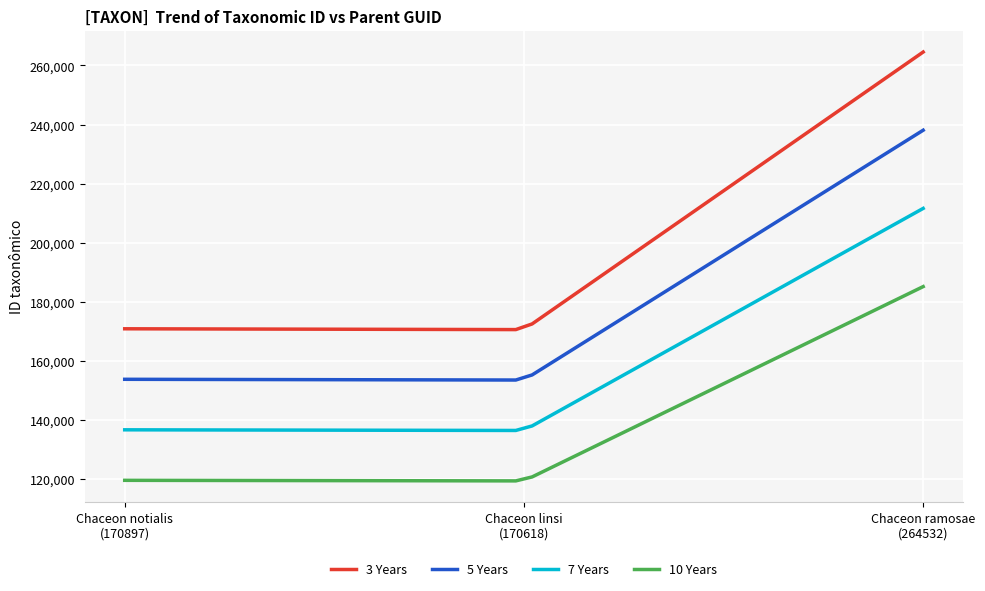

Rank the series by their maximum value, from lowest to highest.

10 Years, 7 Years, 5 Years, 3 Years